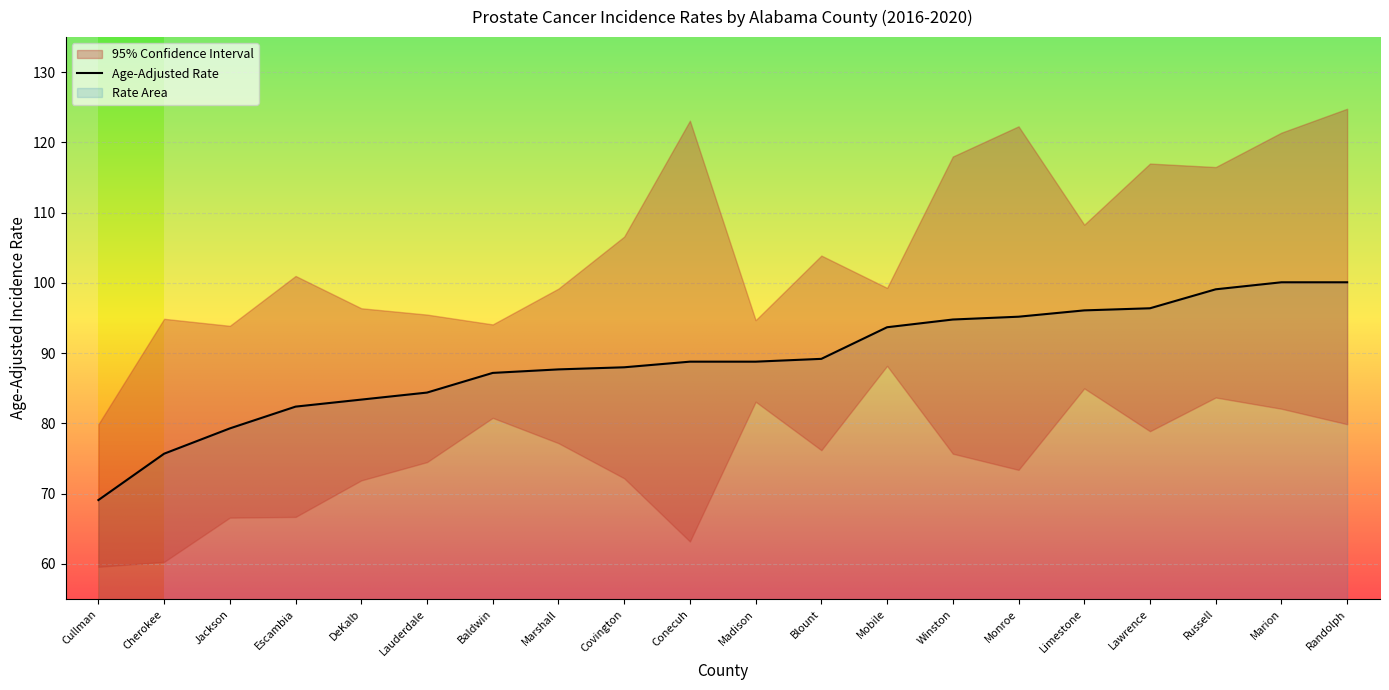

What position from the left is Cherokee?

2